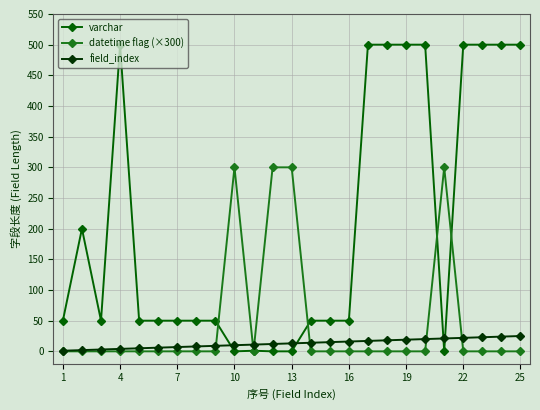

List the series in order of their peak value, highest first.

varchar, datetime flag (×300), field_index